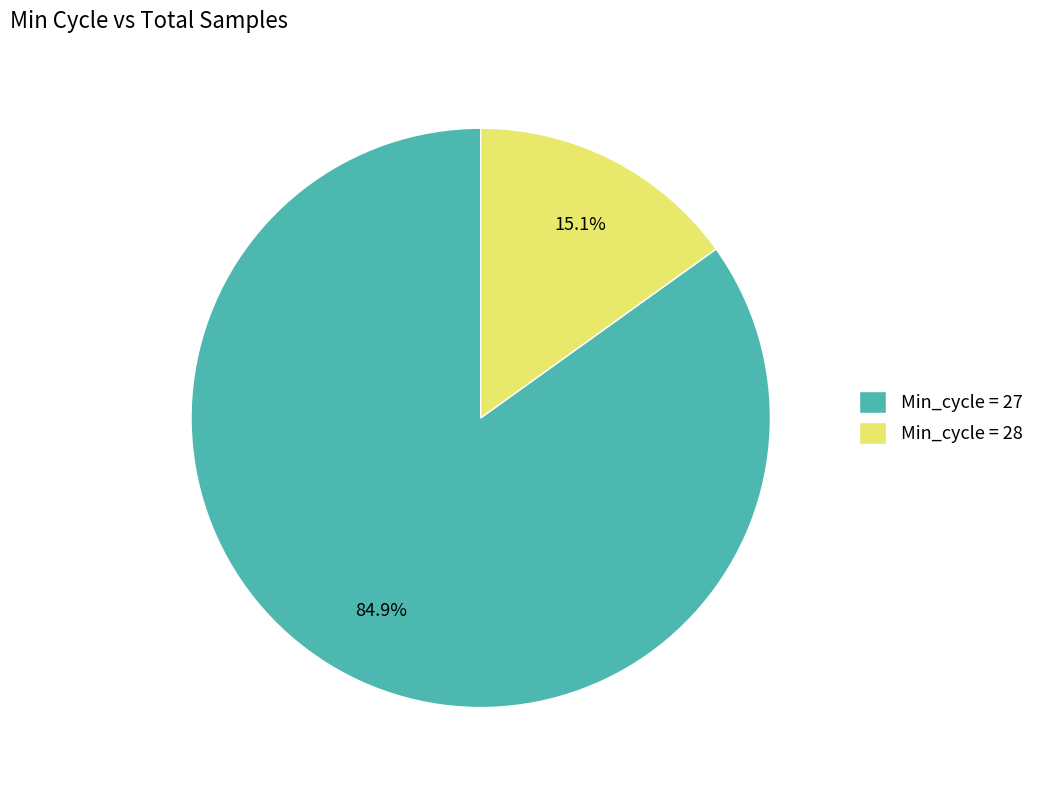

Which slice is the largest?

Min_cycle = 27